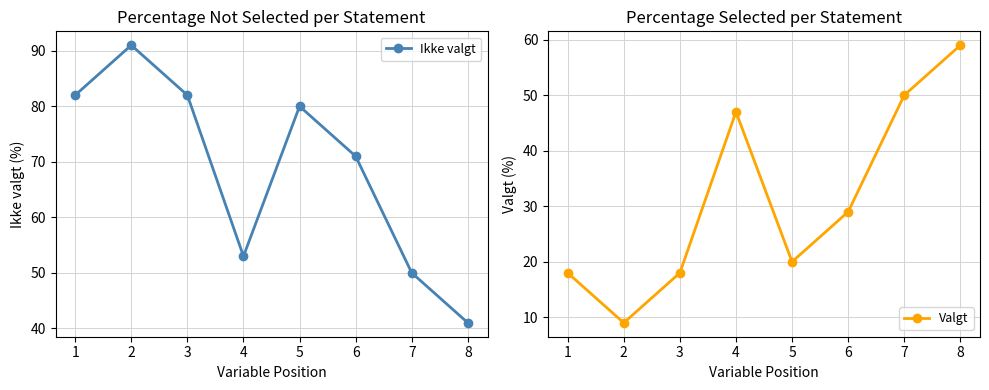

True or false: Valgt and Ikke valgt cross at least once.

False